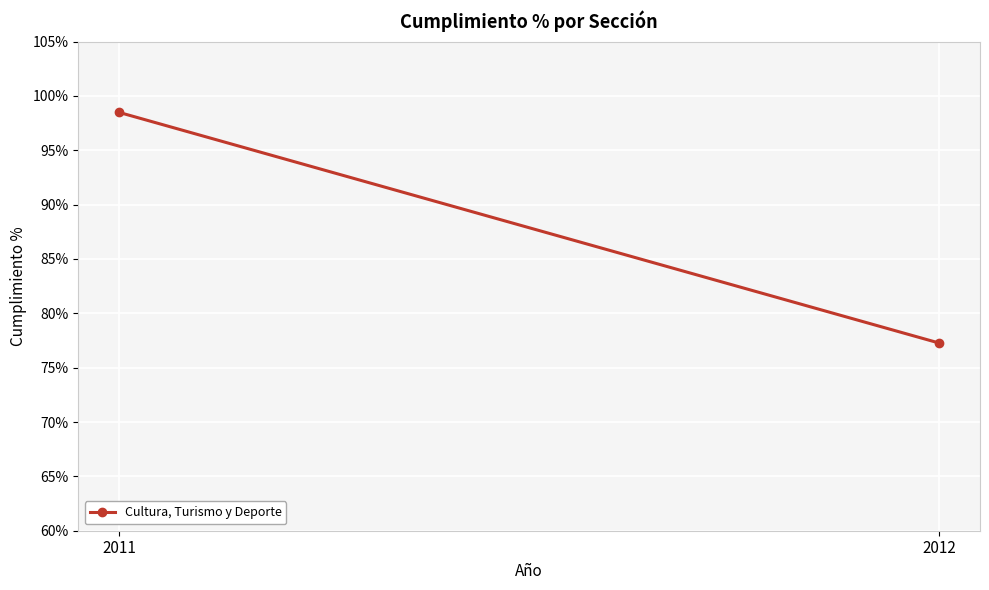

Reading right to left, extract all data points from this chart.

77.3	98.5